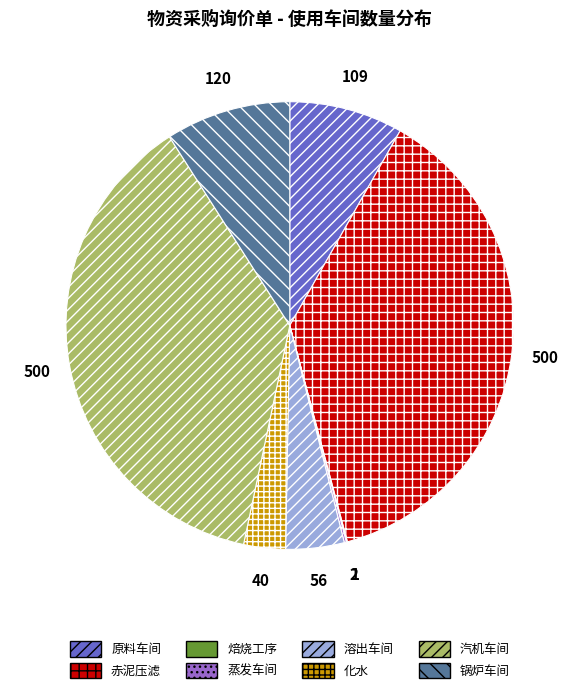

Does 化水 account for over 50% of the chart?

No